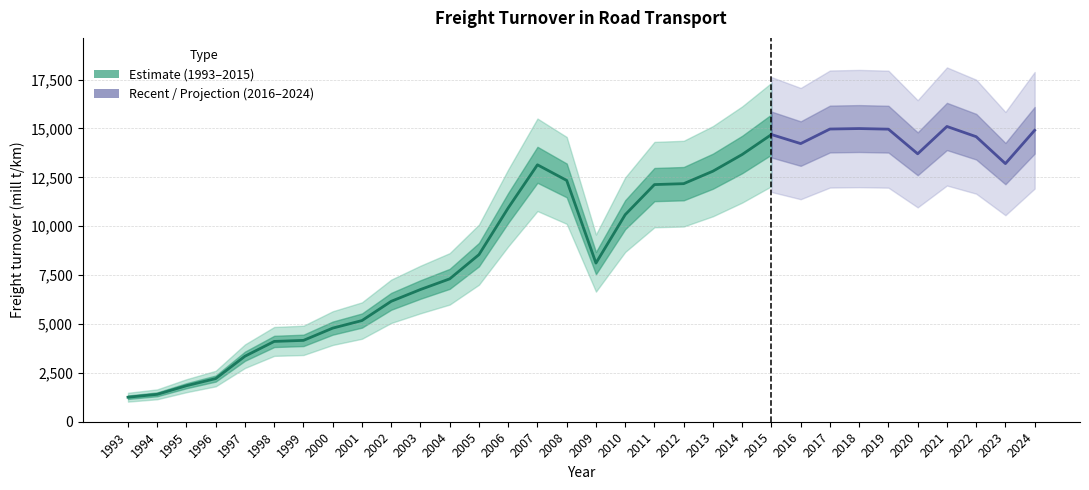

What is the value of the 21st point from the left?

12816.4